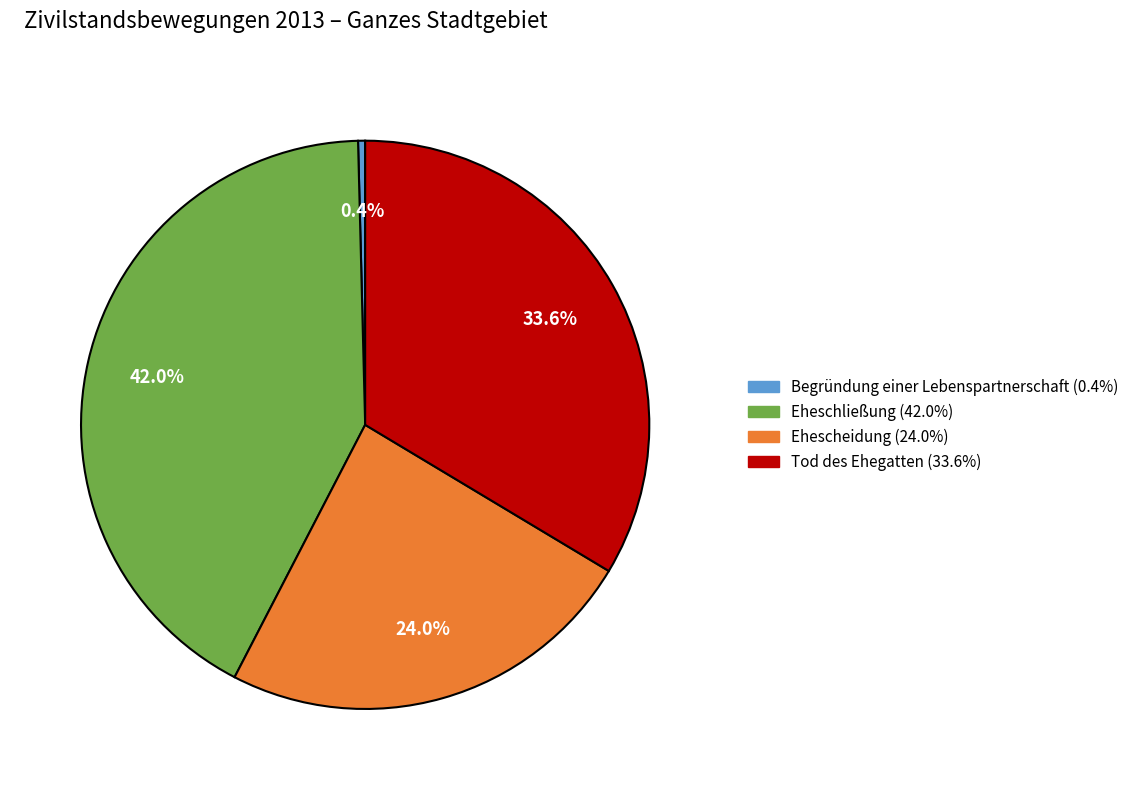

What percentage is the Tod des Ehegatten slice, to the nearest percent?

34%